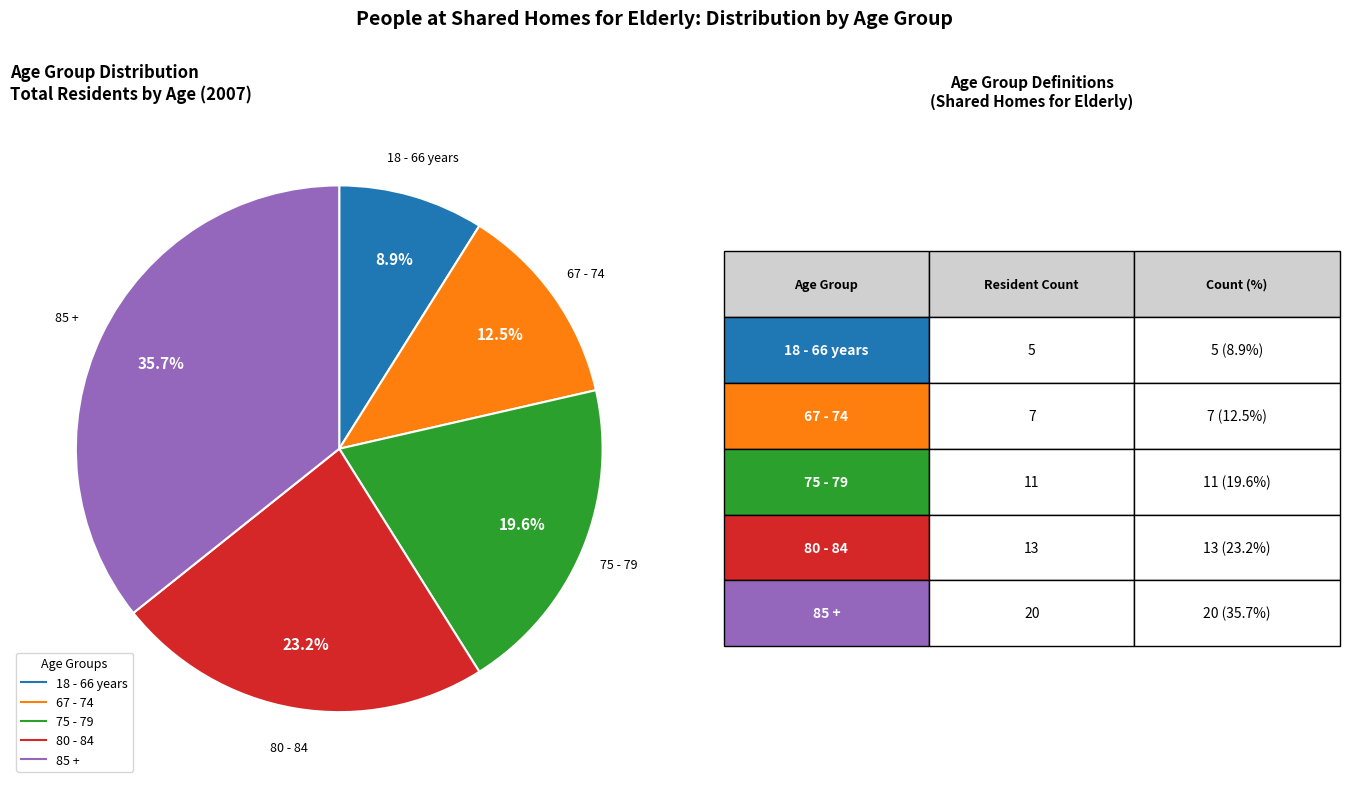

What is the smallest slice in the pie chart?

18 - 66 years